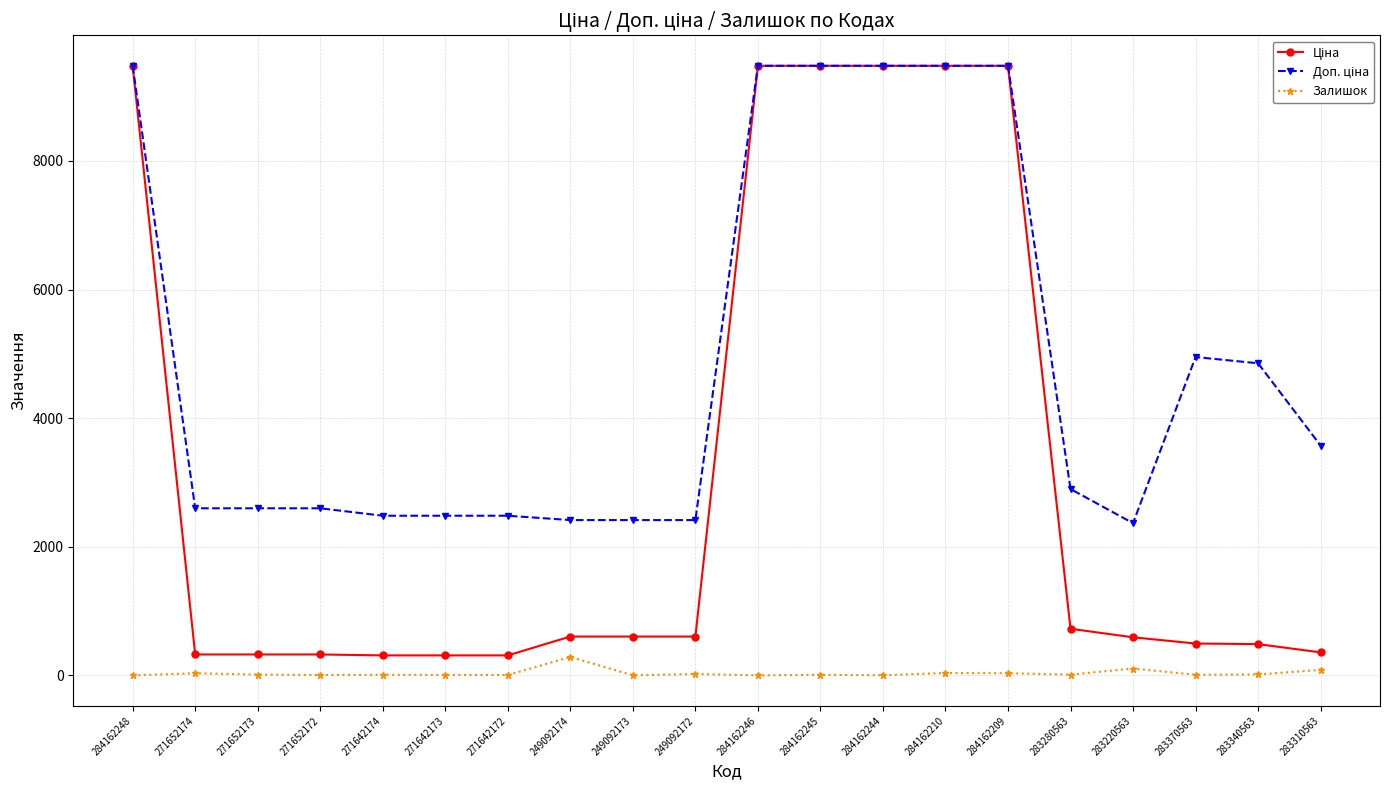

What is the total value across all series at 249092174?

3304.6